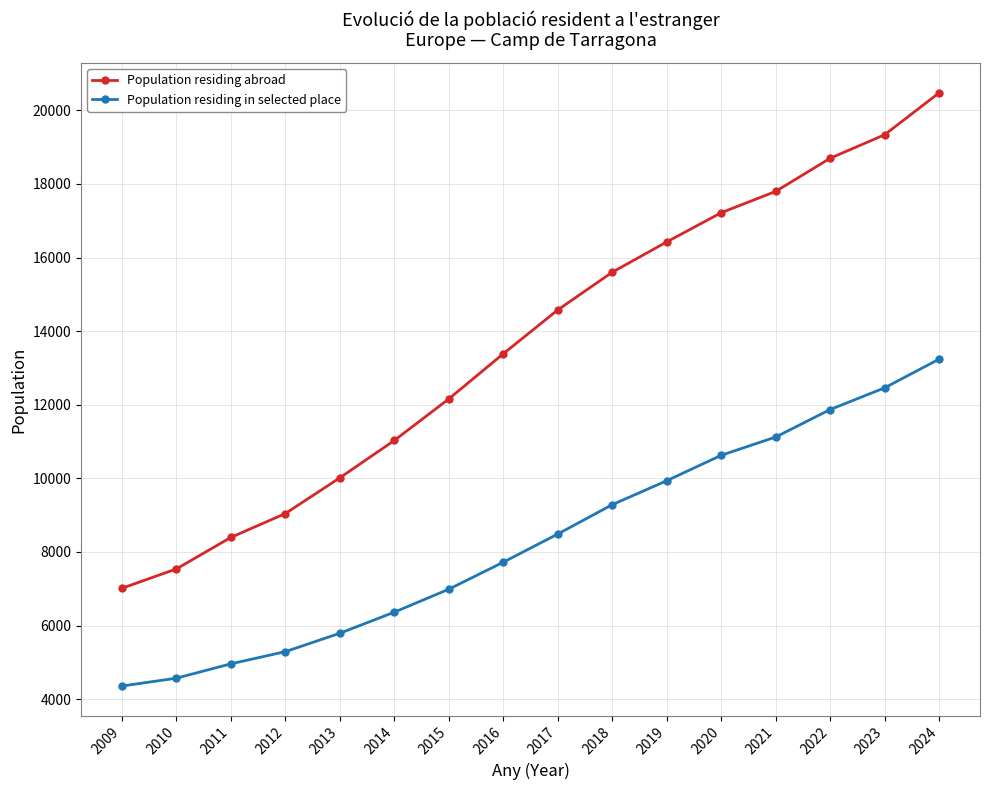

Reading left to right, list all the values displayed in this chart.

Population residing abroad: 2024=20478	2023=19338	2022=18699	2021=17798	2020=17219	2019=16425	2018=15602	2017=14577	2016=13386	2015=12159	2014=11030	2013=10015	2012=9044	2011=8396	2010=7539	2009=7013
Population residing in selected place: 2024=13241	2023=12460	2022=11871	2021=11123	2020=10627	2019=9936	2018=9285	2017=8487	2016=7722	2015=6988	2014=6364	2013=5791	2012=5291	2011=4960	2010=4570	2009=4357